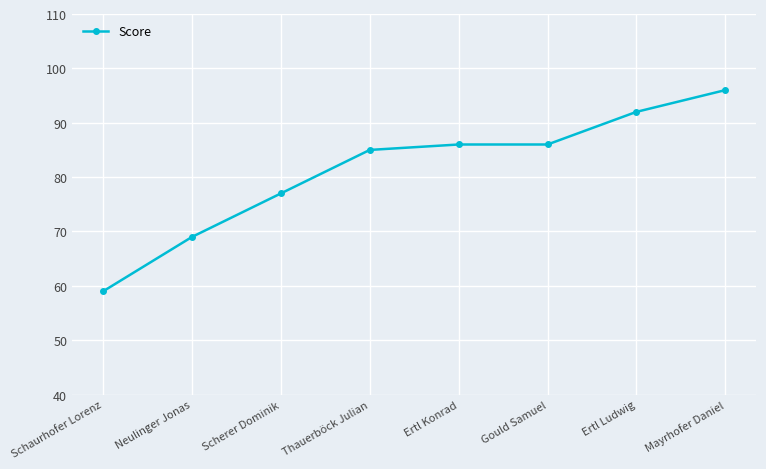

Reading left to right, extract all data points from this chart.

59	69	77	85	86	86	92	96